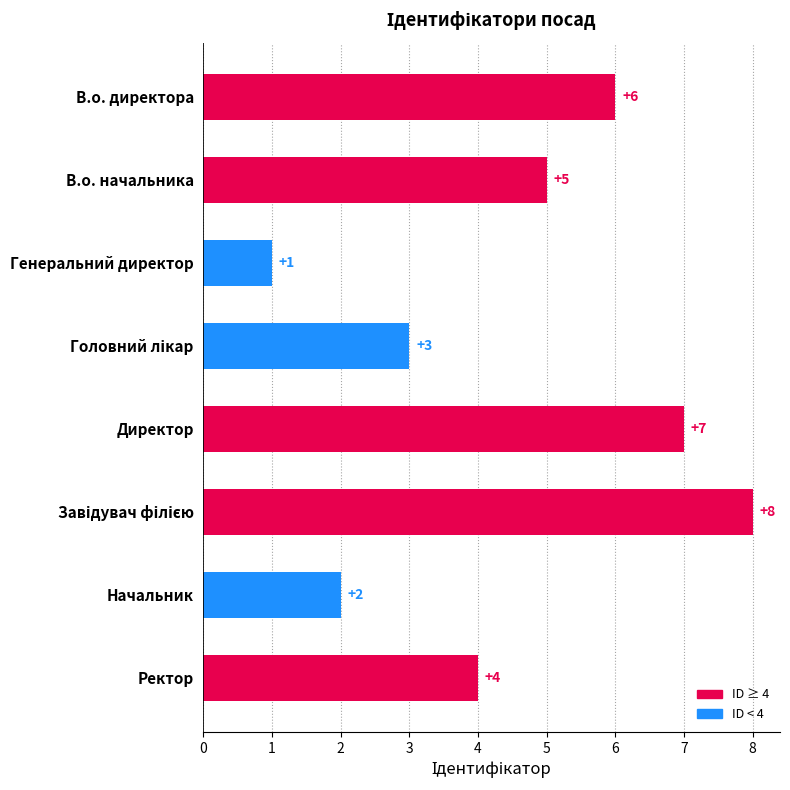

What position from the top is Генеральний директор?

3